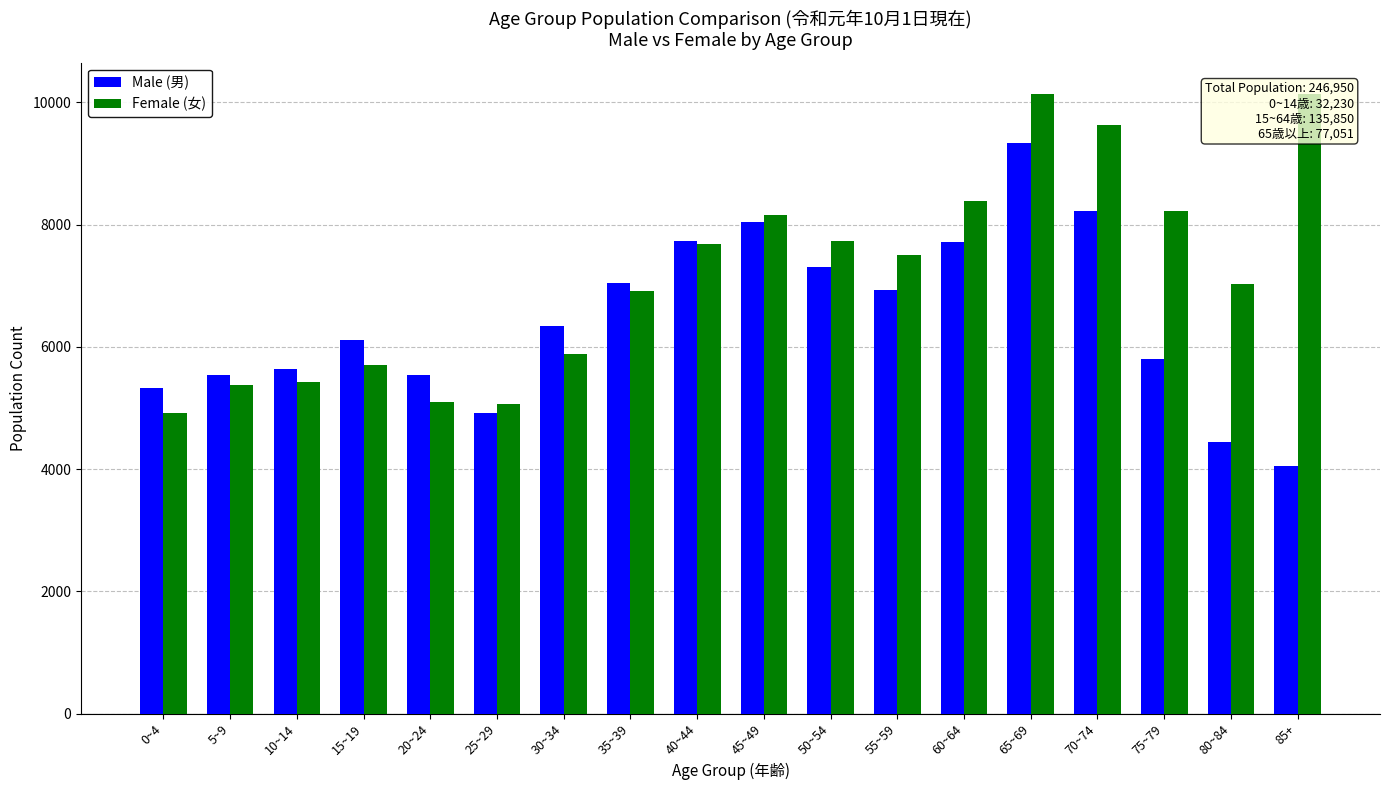

What is the label of the 6th bar from the right?

60~64